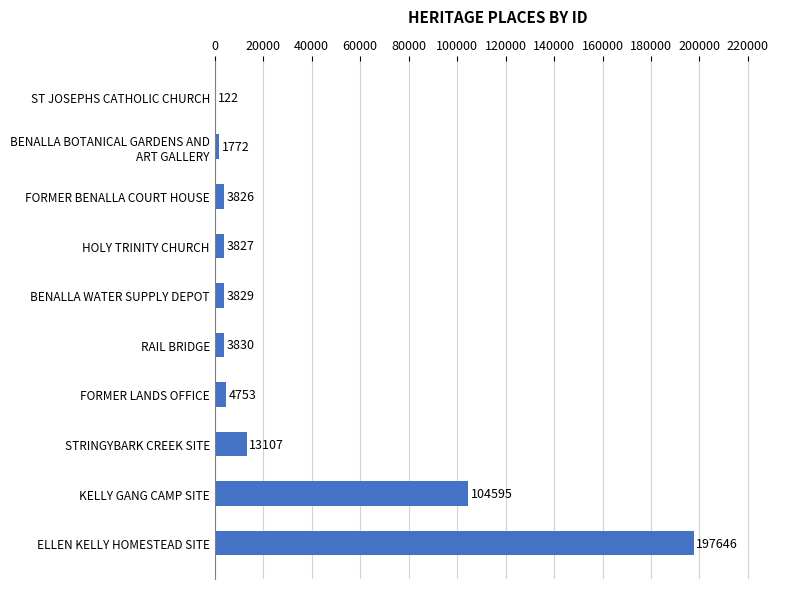

What is the sum of the values at ST JOSEPHS CATHOLIC CHURCH and FORMER BENALLA COURT HOUSE?

3948